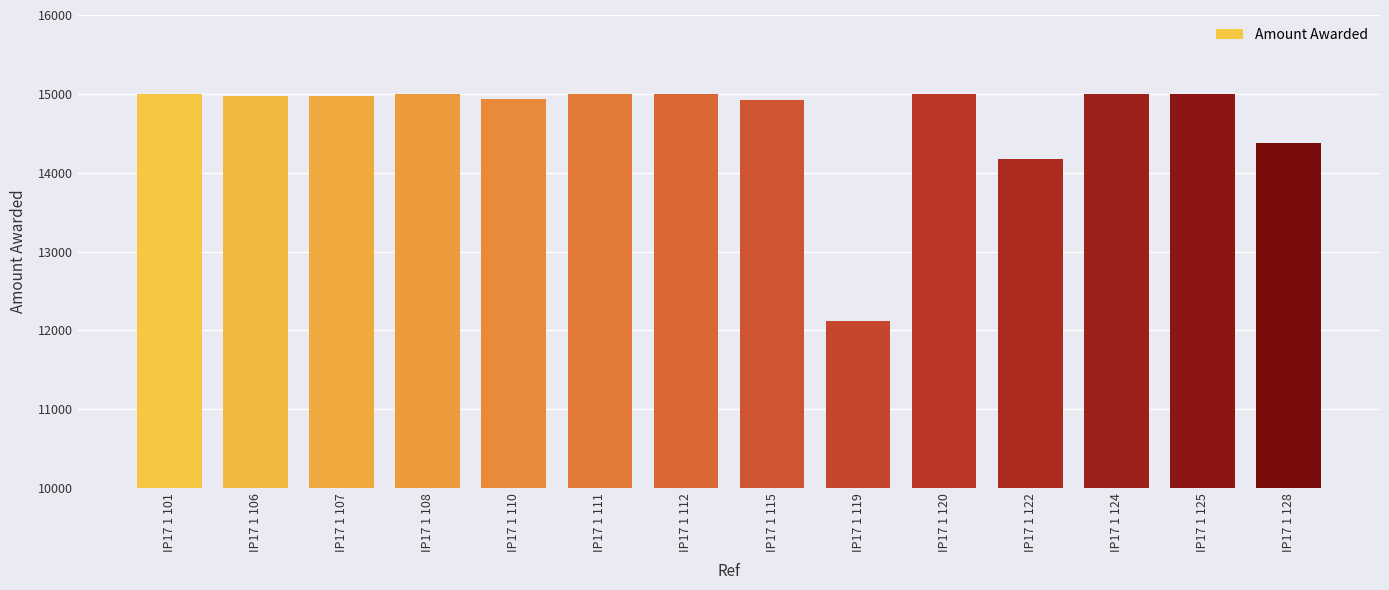

What is the value of the 13th bar from the left?

15000.0